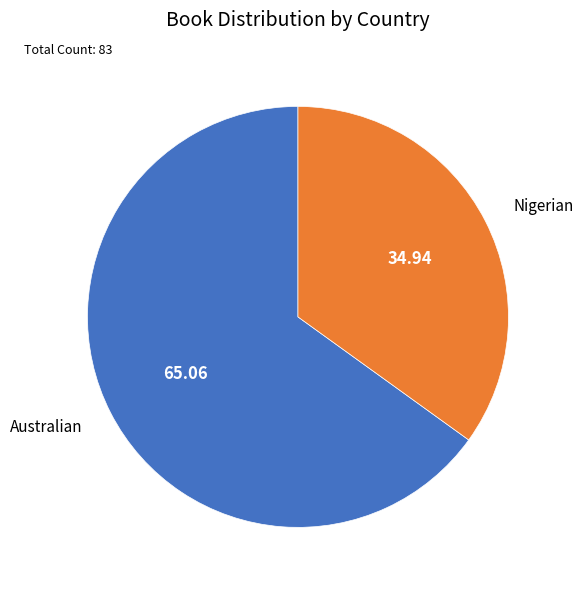

Does any single category account for the majority?

Yes